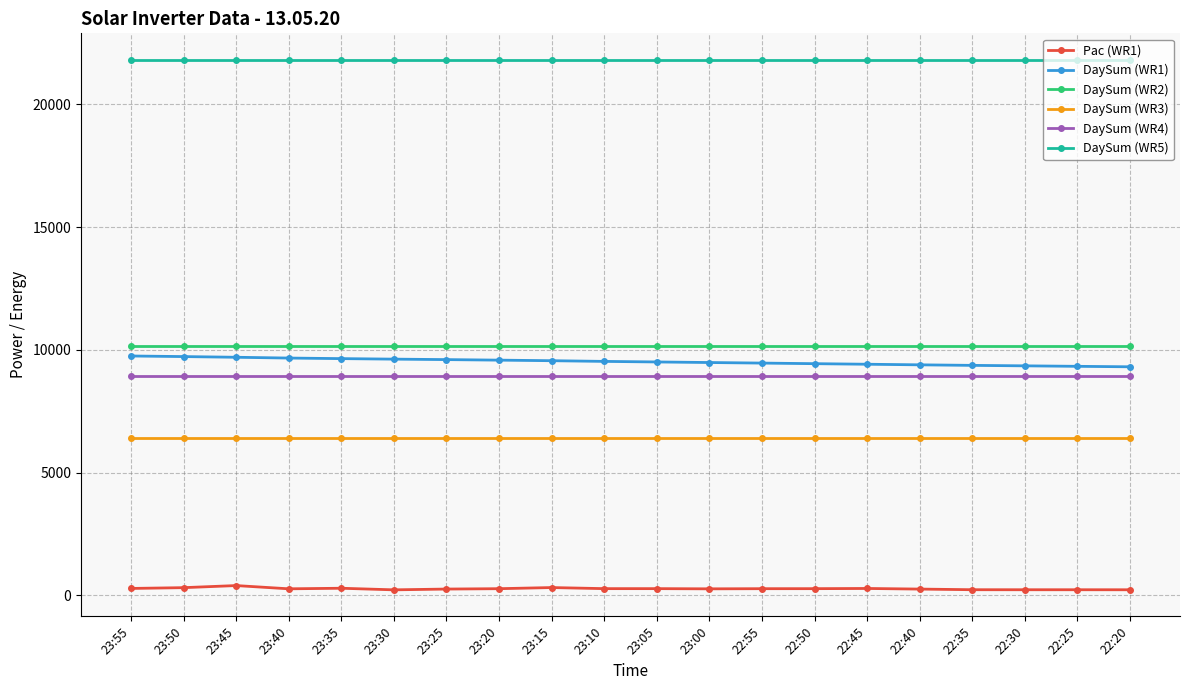

True or false: DaySum (WR3) and Pac (WR1) cross at least once.

False